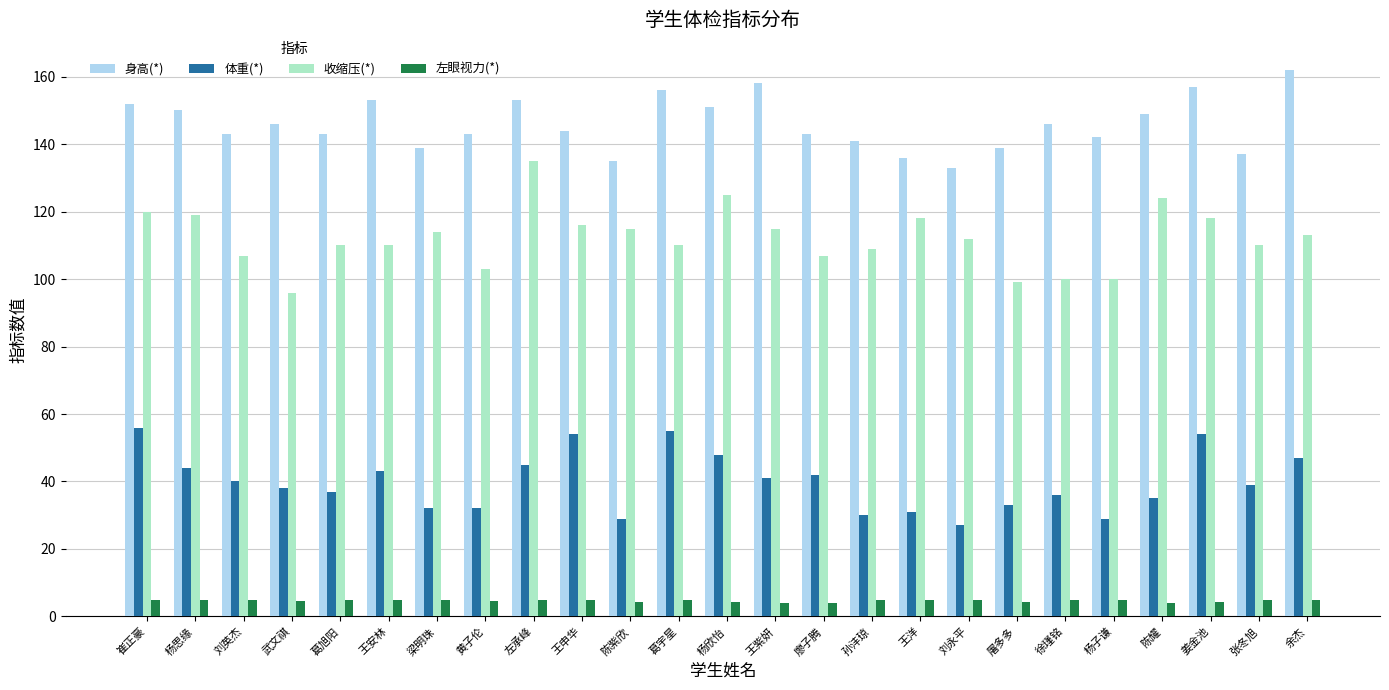

What is the value of the 身高(*) bar at the 8th from the left?

143.0